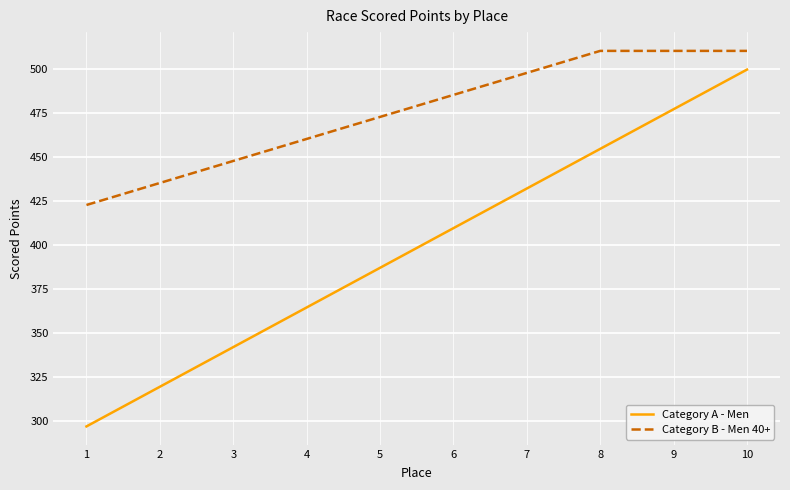

What is the sum of all Category B - Men 40+ values?

4752.1